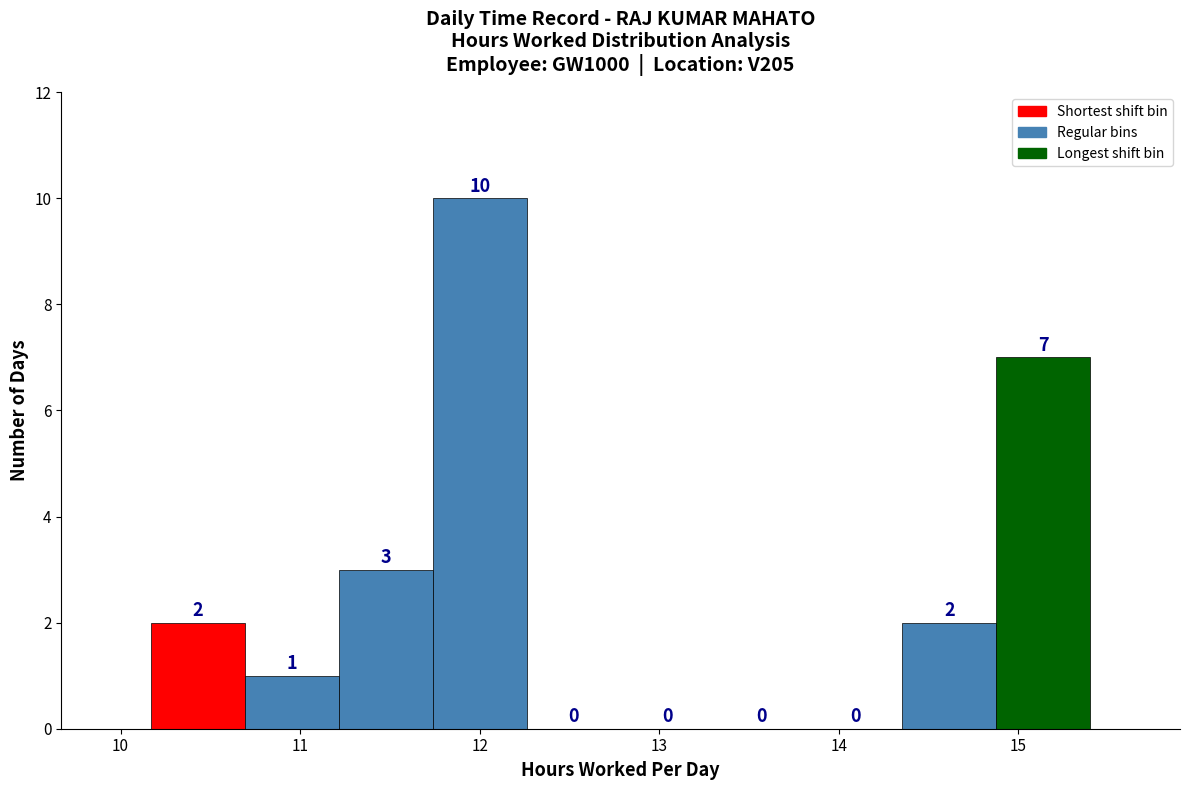

Over which range of the x-axis is the bar tallest?

11.7 to 12.3